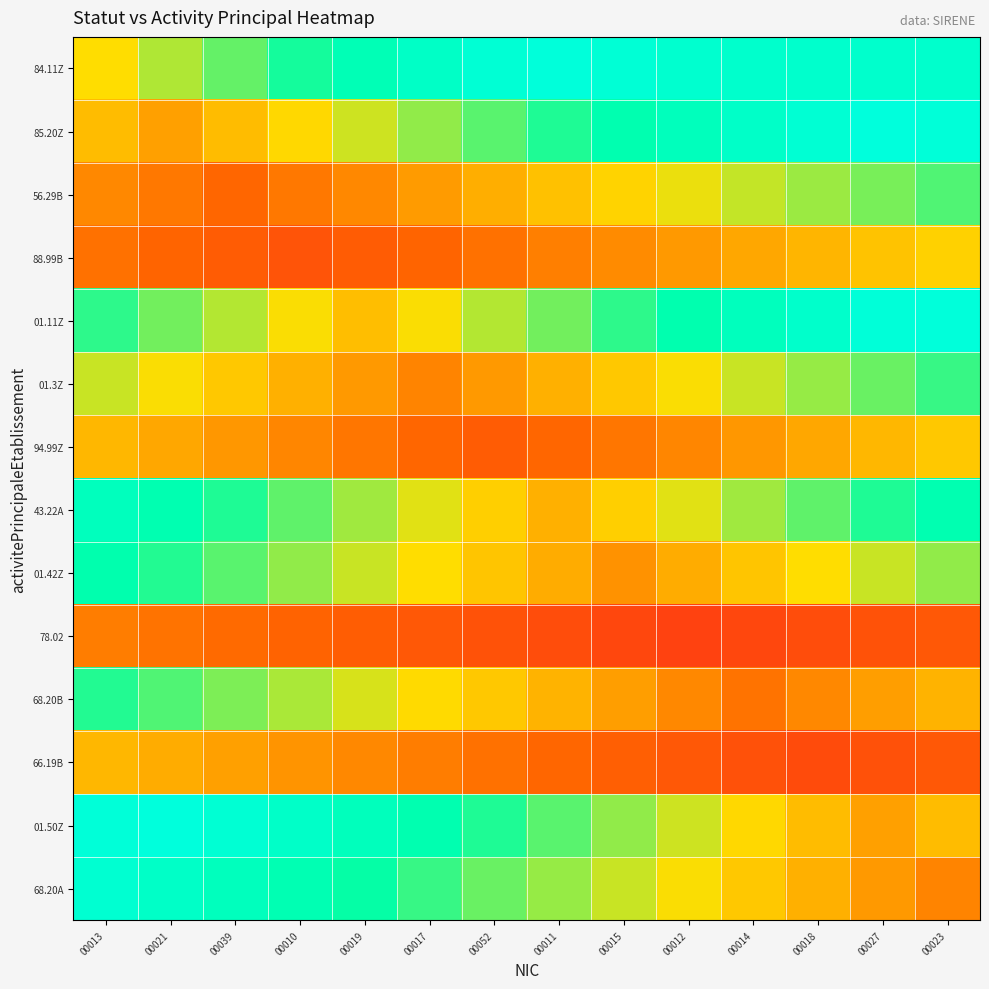

List the series in order of their peak value, lowest first.

78.02, 66.19B, 94.99Z, 88.99B, 56.29B, 01.3Z, 68.20B, 01.42Z, 43.22A, 68.20A, 01.11Z, 85.20Z, 01.50Z, 84.11Z